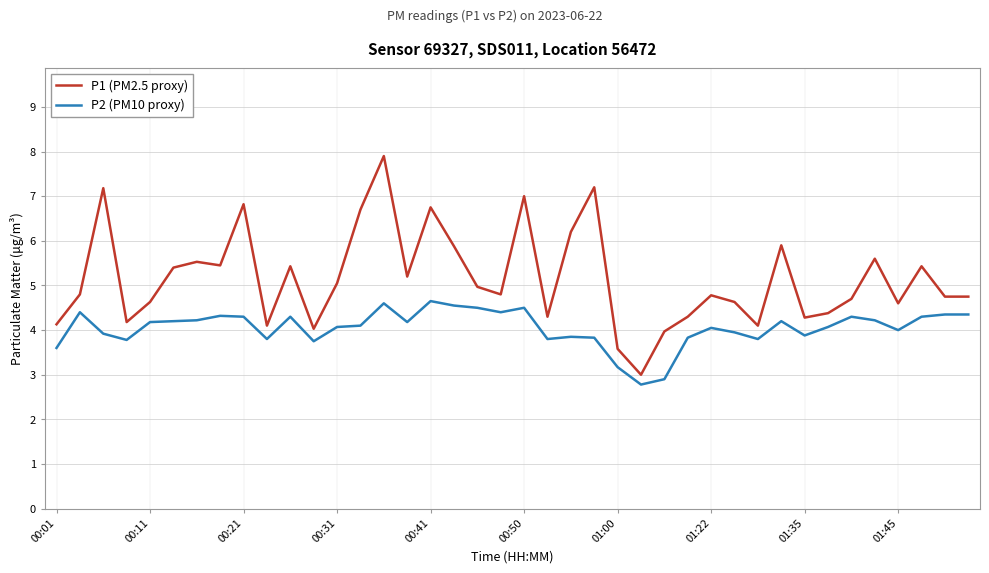

List the series in order of their peak value, lowest first.

P2 (PM10 proxy), P1 (PM2.5 proxy)